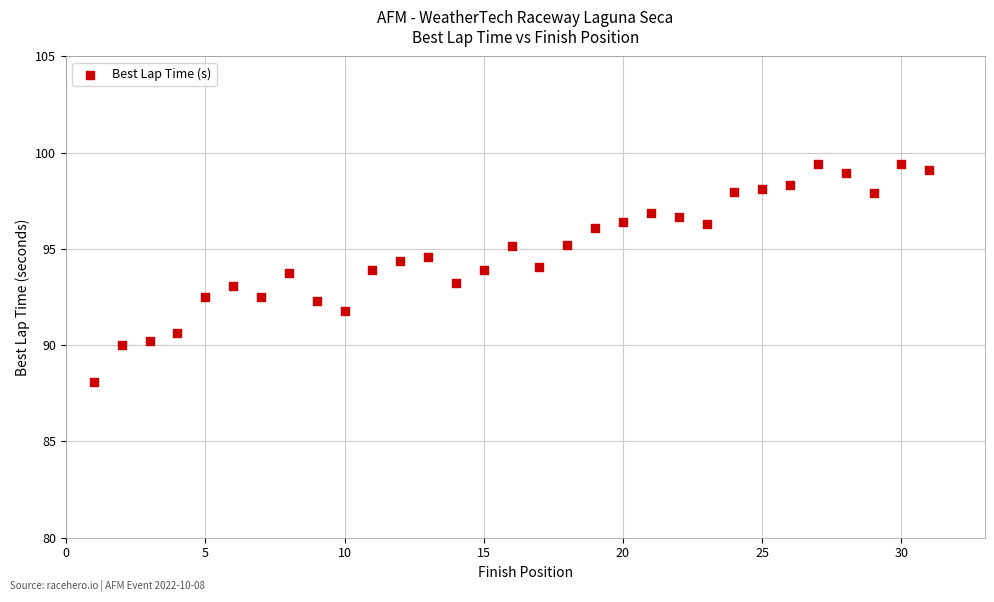

What is the range of X values (max minus min)?

30.0